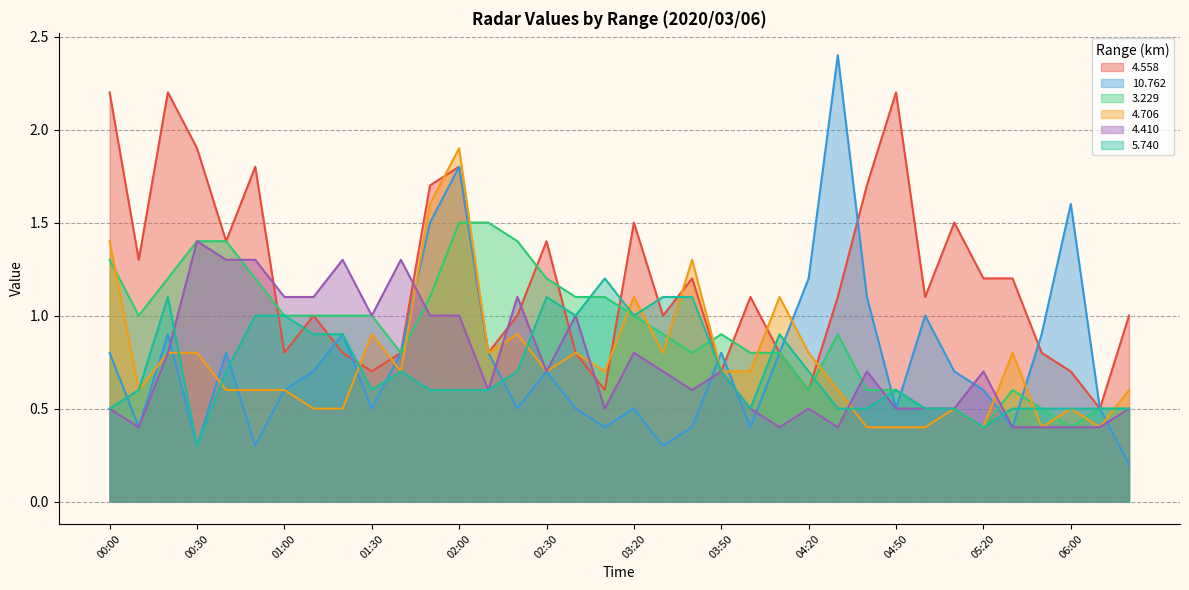

Where is the first local minimum for 3.229?

00:10